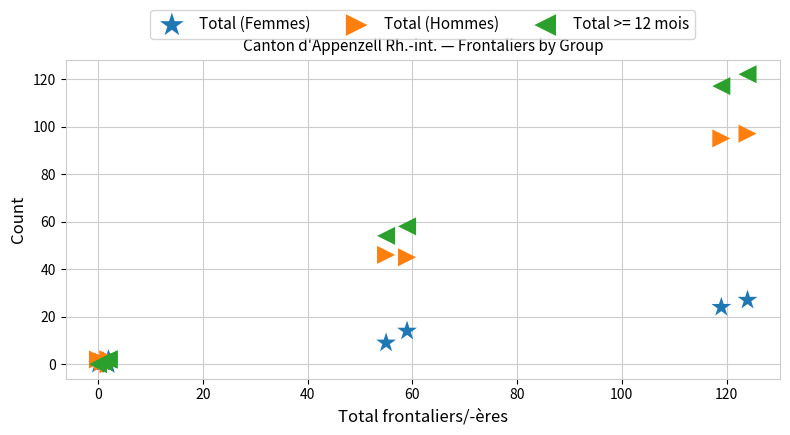

Which series has the widest spread of Y values?

Total >= 12 mois